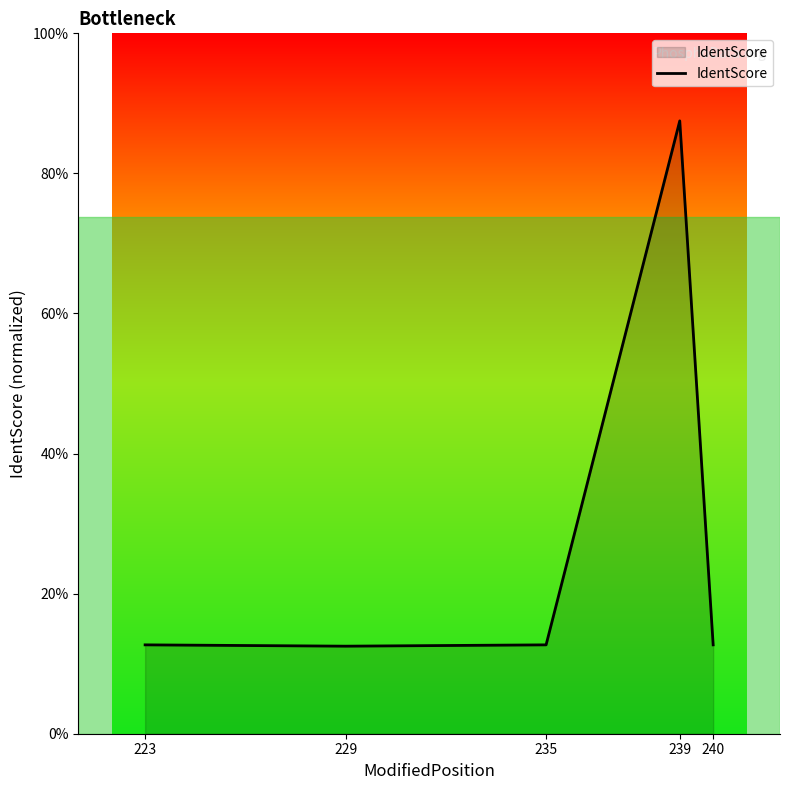

List the labels in order of value, largest first.

239, 223, 235, 240, 229